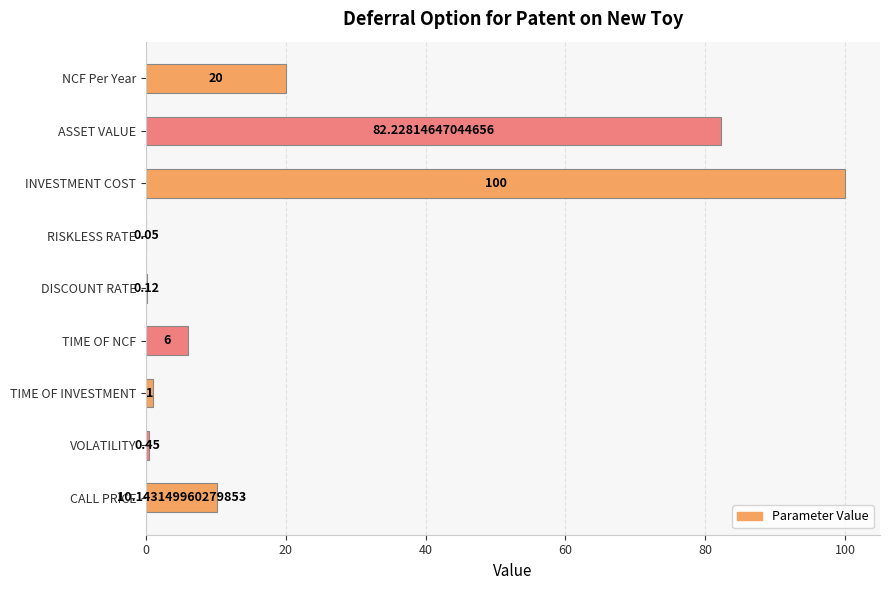

At which label is the value closest to 50?

NCF Per Year